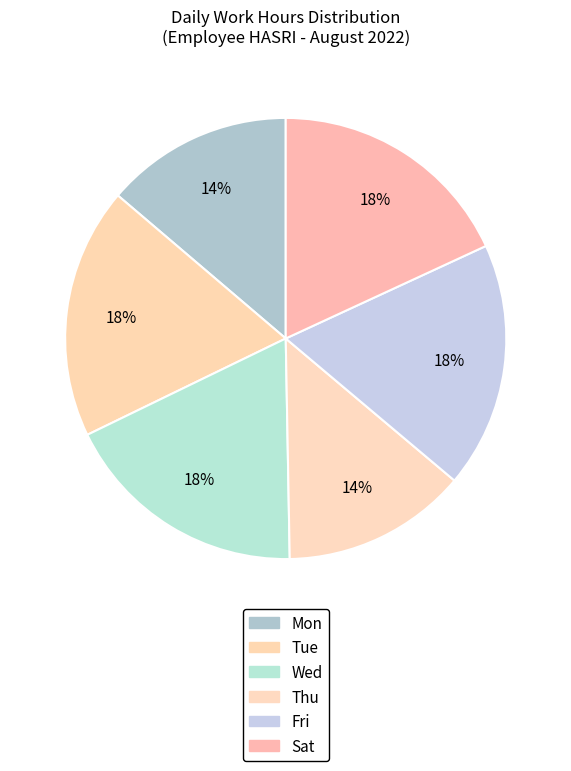

How many slices are in this pie chart?

6